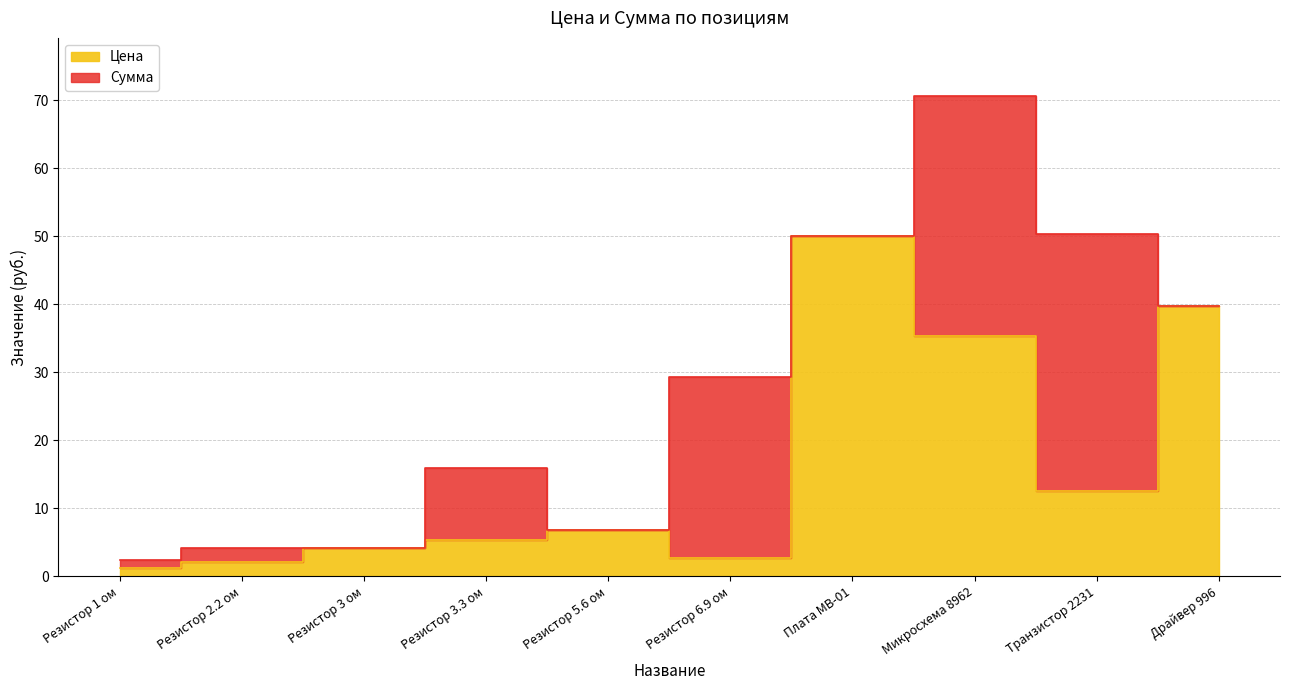

True or false: Сумма has more than 0 interior local peaks.

True